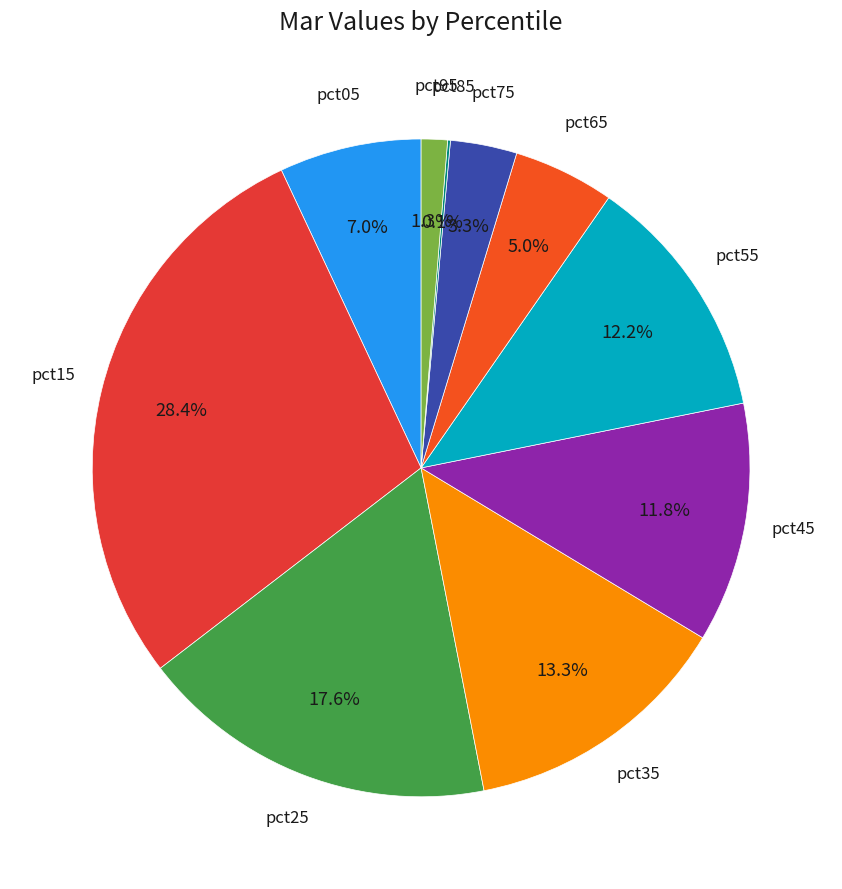

Does pct35 represent more than half of the total?

No